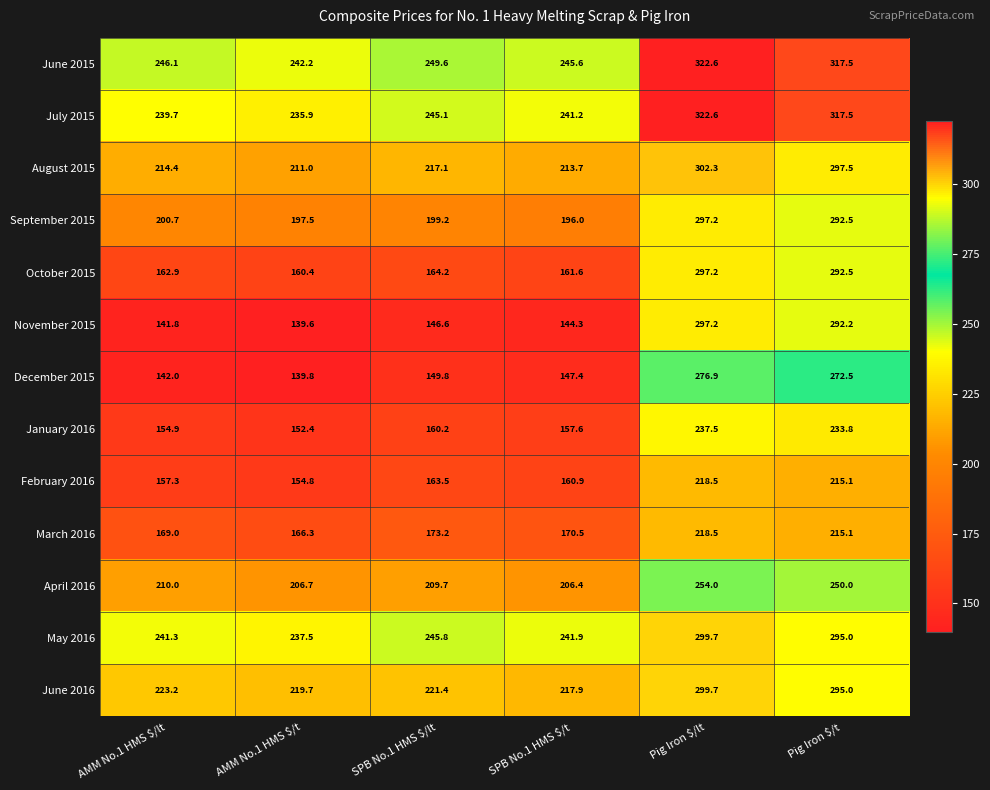

What is the total value across all series at AMM No.1 HMS $/lt?

2503.3